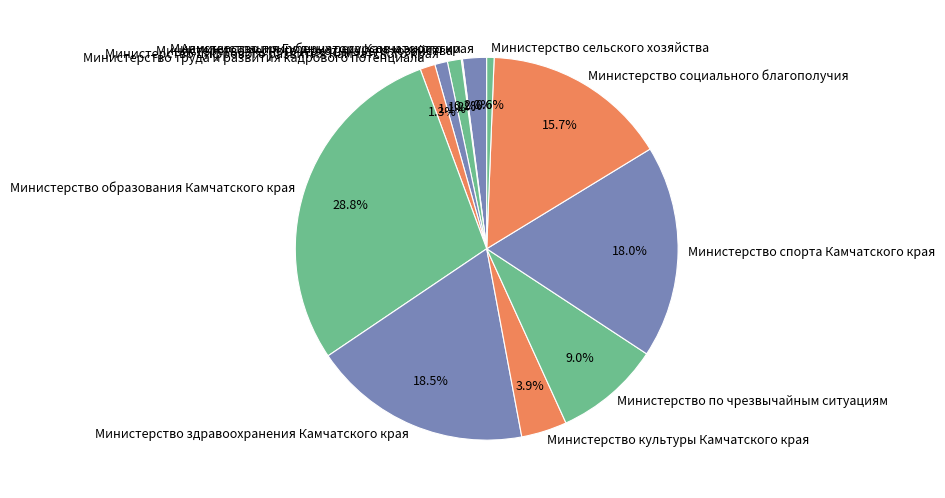

To the nearest percent, what percentage of the pie is Министерство образования Камчатского края?

29%